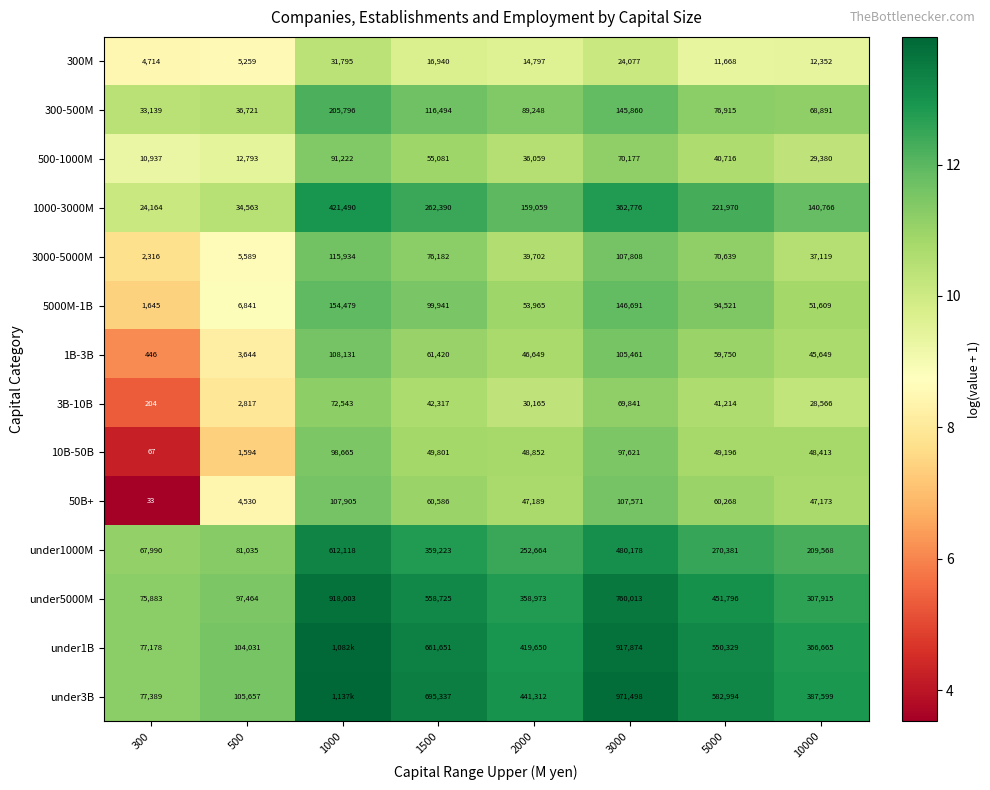

Is the value of 50B+ at 1500 greater than the value of 300M at 5000?

Yes